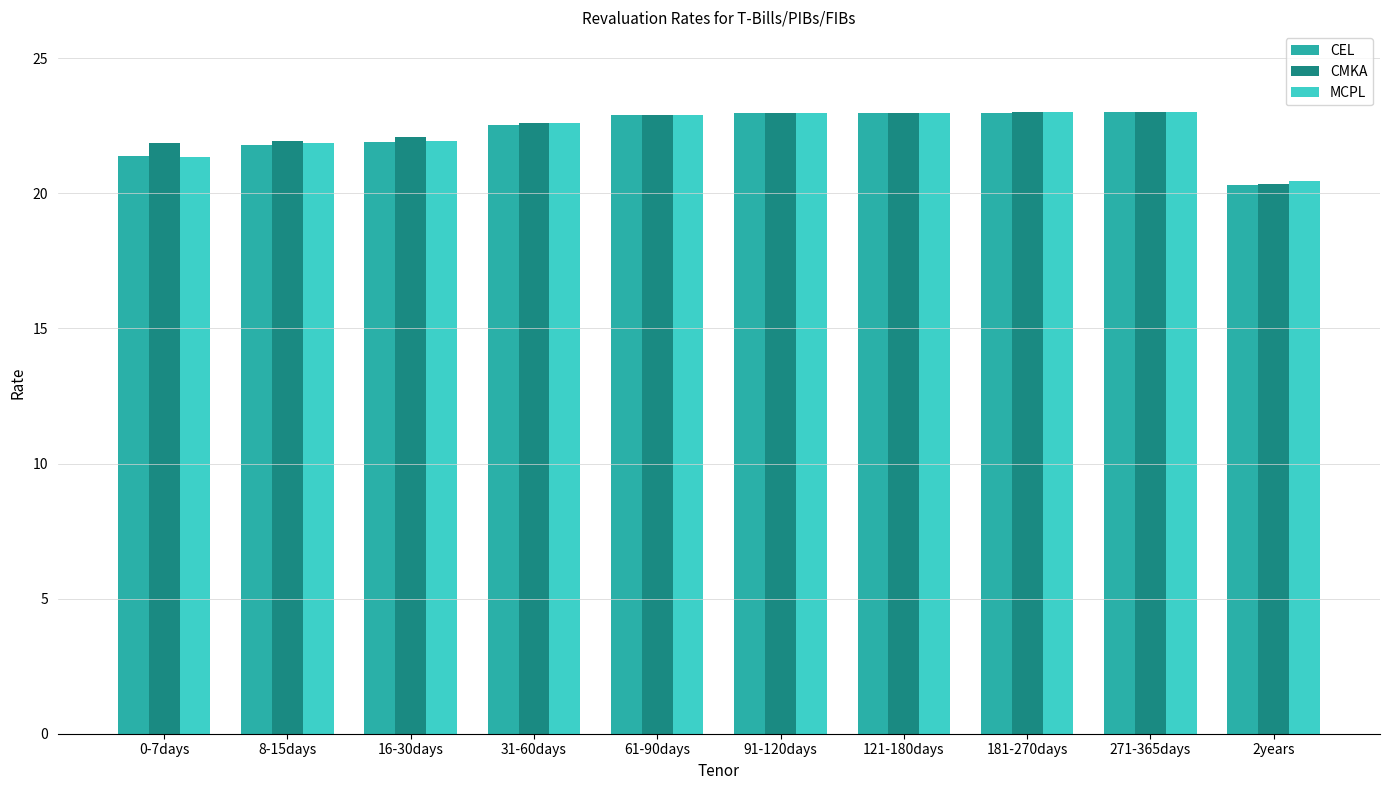

What is the label of the 7th bar from the right?

31-60days